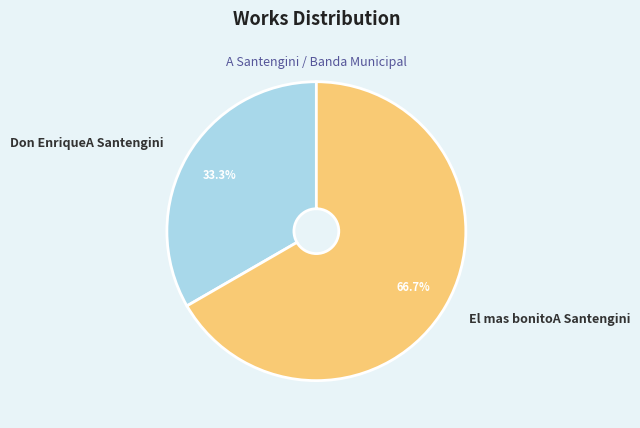

To the nearest percent, what is the difference between the Don EnriqueA Santengini and El mas bonitoA Santengini slice percentages?

33%